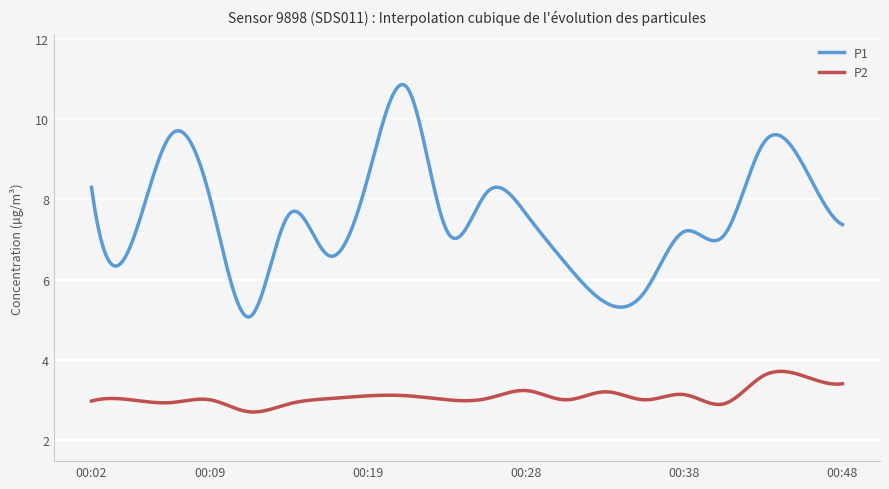

What is the difference between the maximum and minimum values in the P1 series?

5.8